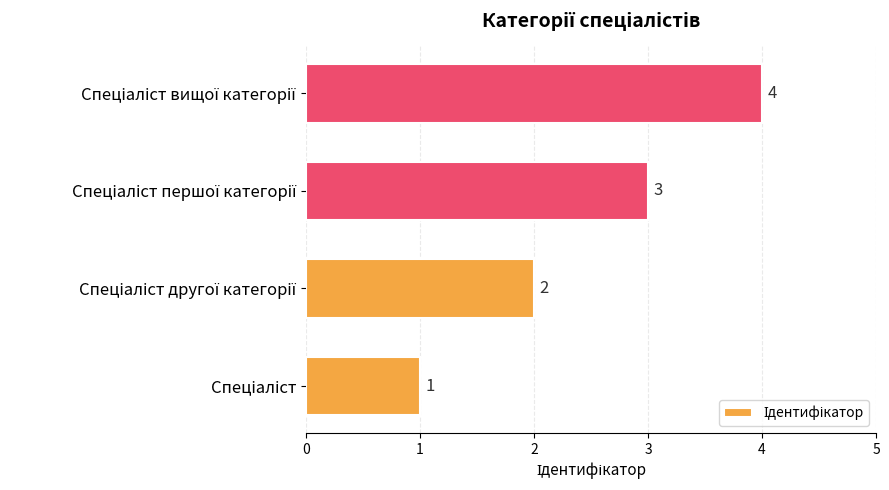

What is the maximum value shown in the chart?

4